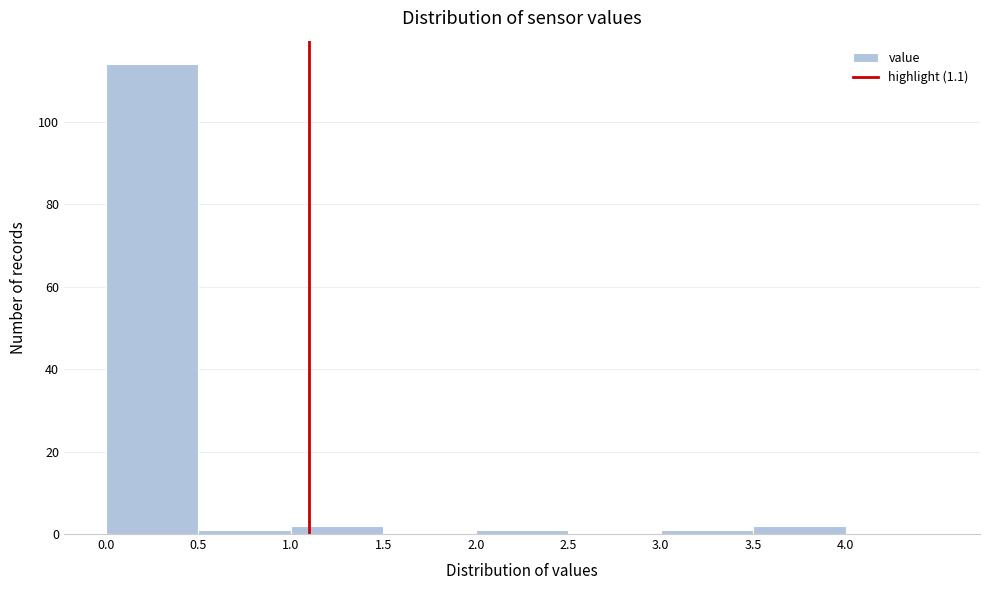

Reading left to right, list every bar in this chart as the range it spans on the x-axis followed by its height. The values are not printed on the chart, so give them approximately, as read against the axis.

0.0 to 0.5: 114
0.5 to 1.0: under 2
1.0 to 1.5: 2
1.5 to 2.0: 0
2.0 to 2.5: under 2
2.5 to 3.0: 0
3.0 to 3.5: under 2
3.5 to 4.0: 2
4.0 to 4.5: 0